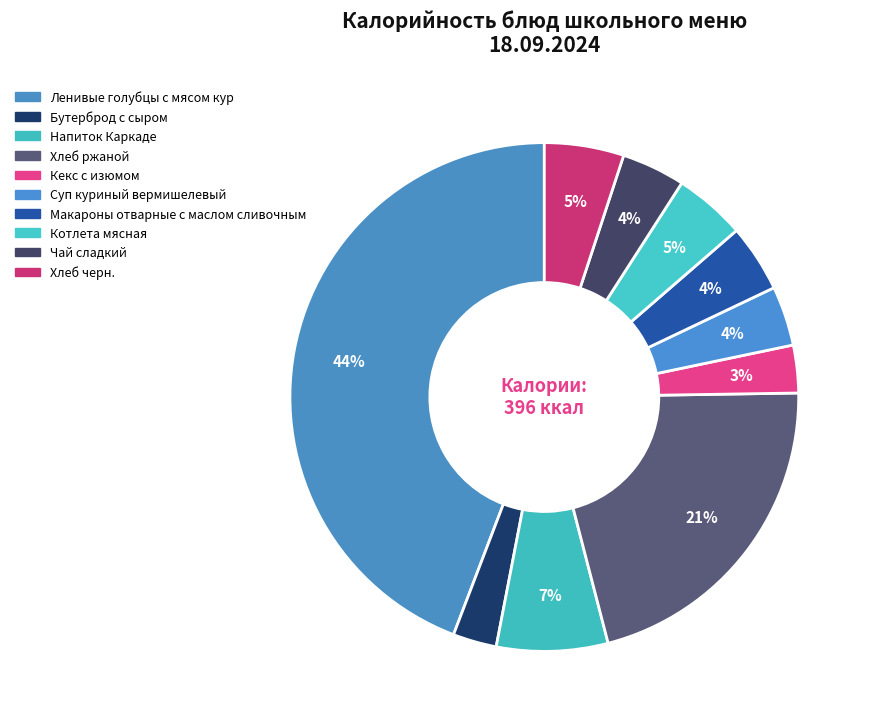

To the nearest percent, what is the average slice percentage?

10%